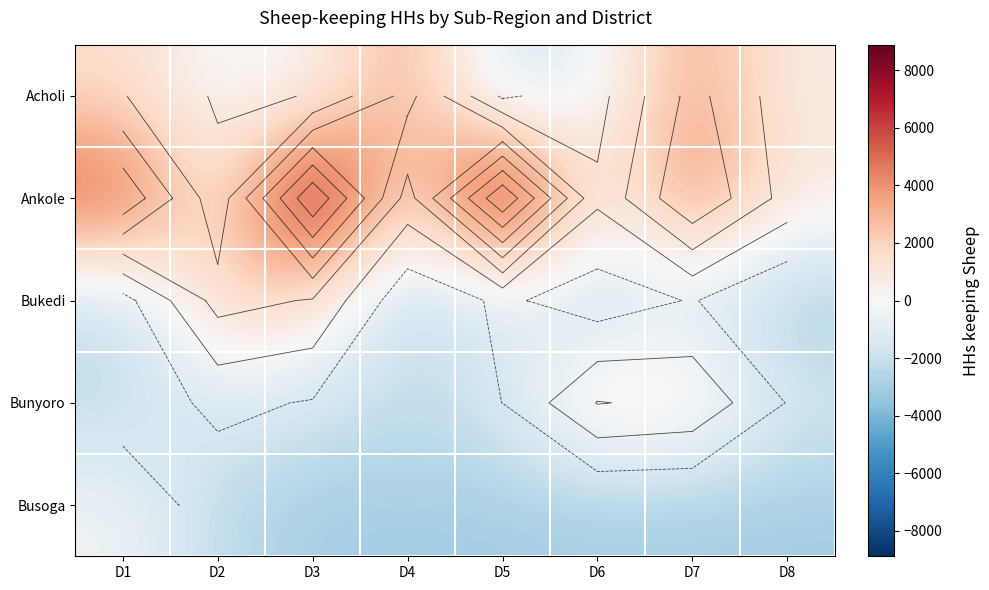

Between D5 and D6, which series saw the biggest shift?

Ankole